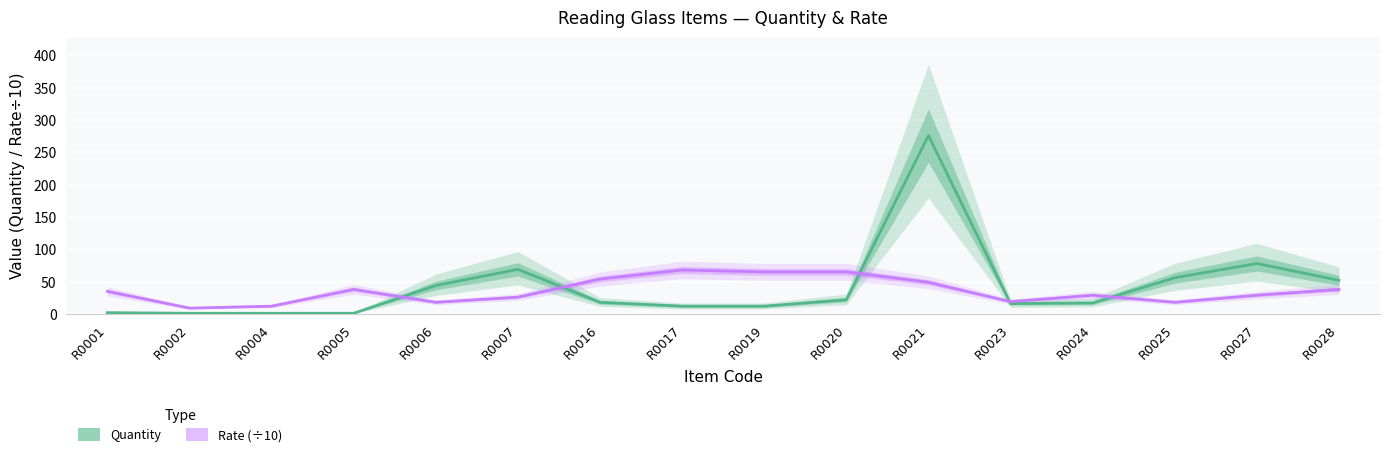

Reading left to right, transcribe all the data shown in this chart.

Quantity: 2	1	1	1	44	69	18	12	12	22	276	16	17	56	78	52
Rate (÷10): 35	9	12	38	18	26	54	68	65	65	49	19	29	18	29	38